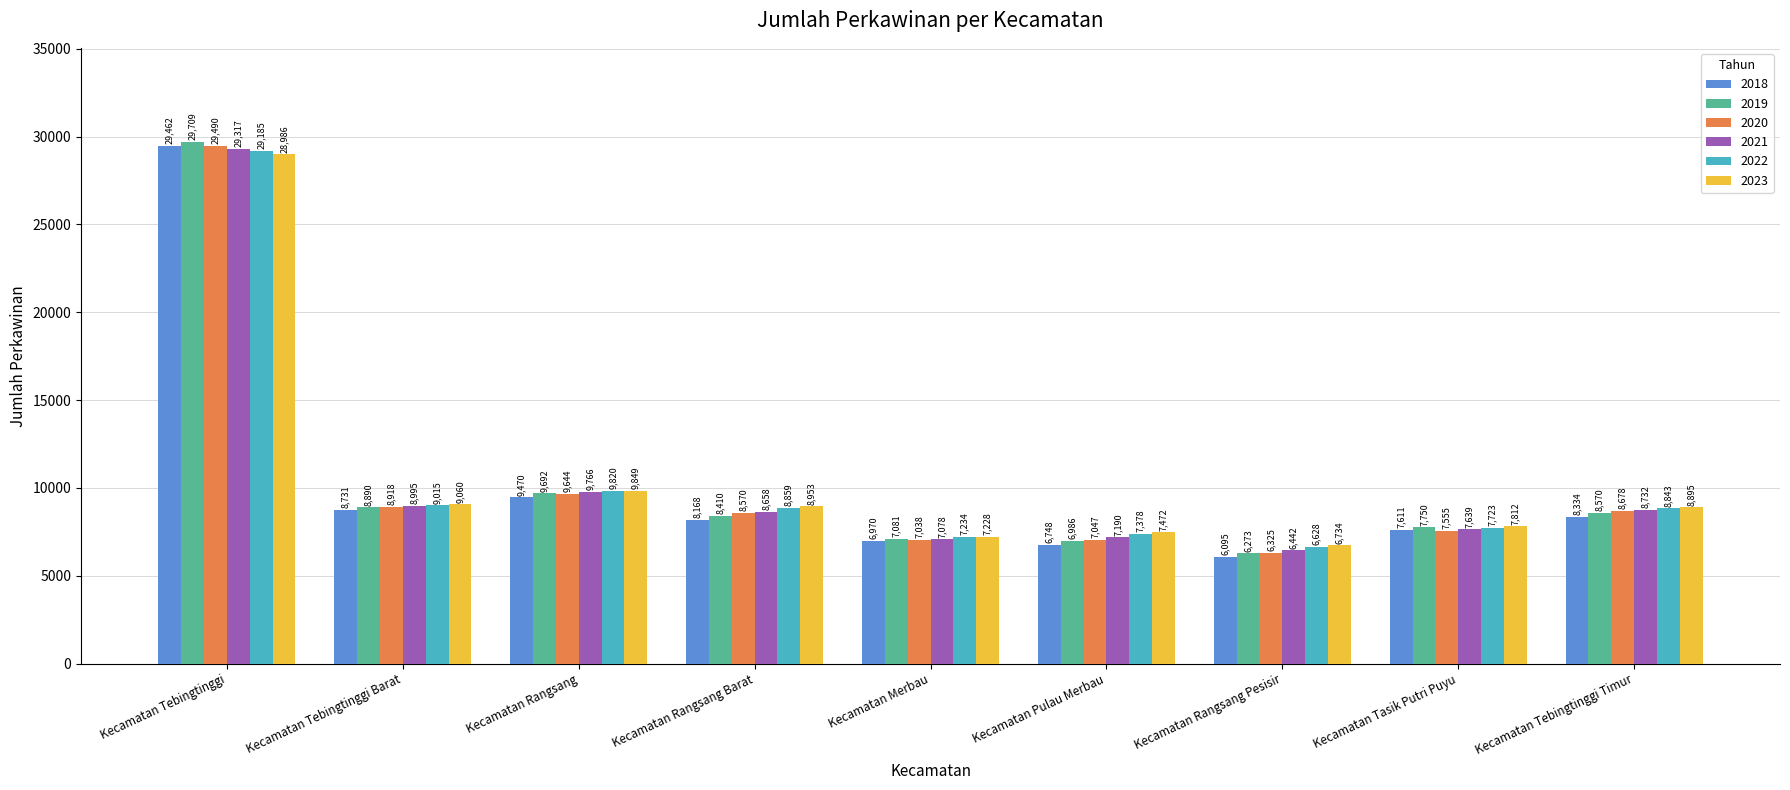

How many bars are there in total?

54